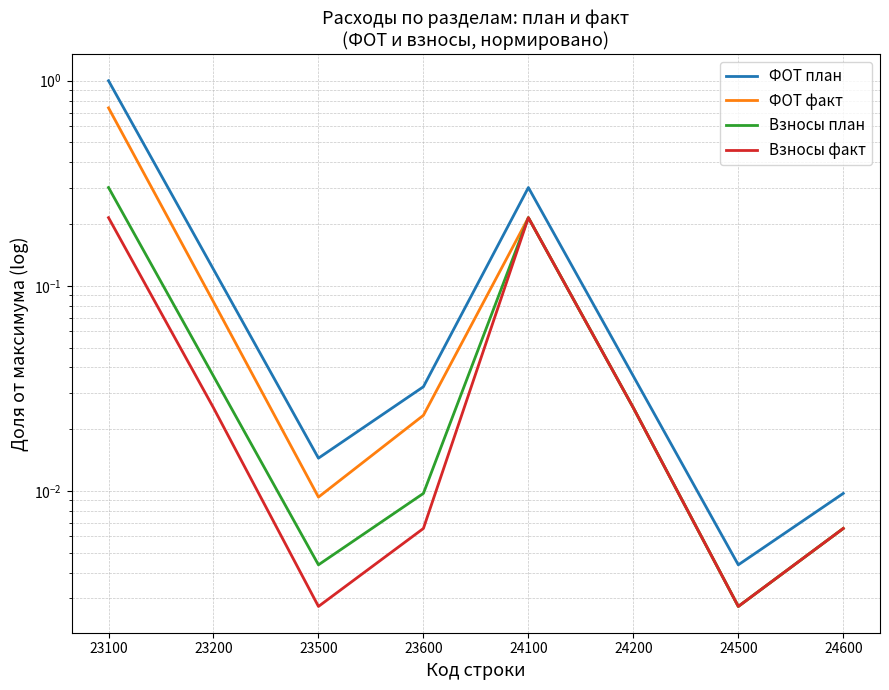

Rank the series at 24600 from highest to lowest value.

ФОТ план, ФОТ факт, Взносы план, Взносы факт